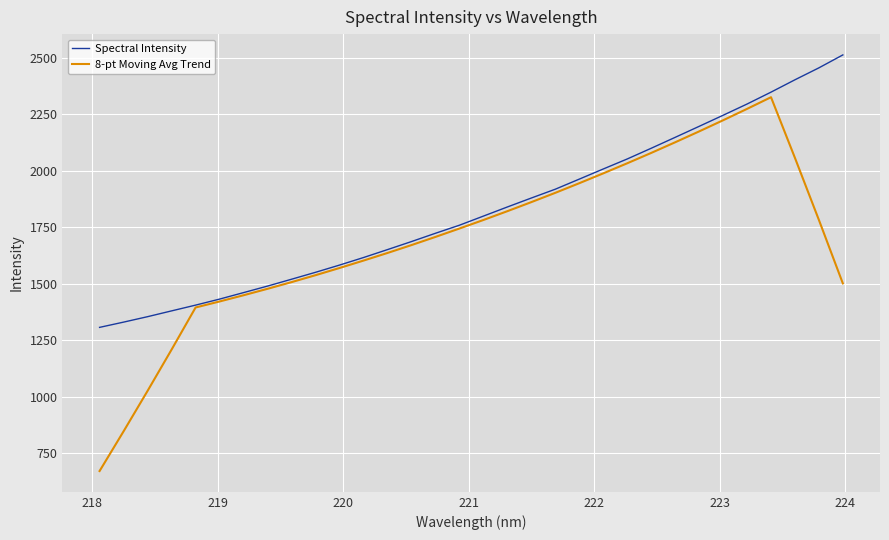

What is the highest value of the 8-pt Moving Avg Trend series?

2324.9